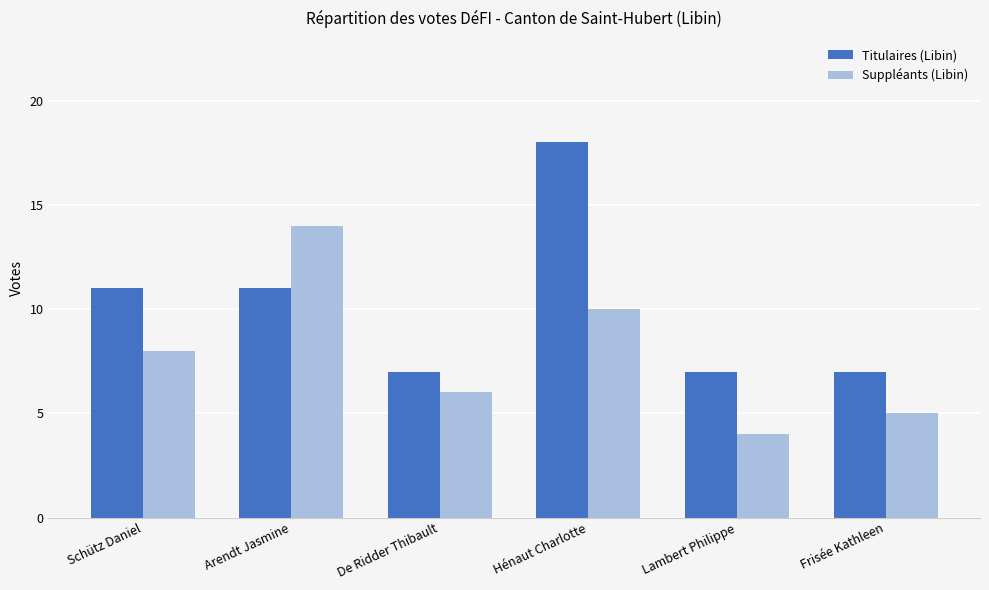

What is the difference between the maximum and minimum values in the Titulaires (Libin) series?

11